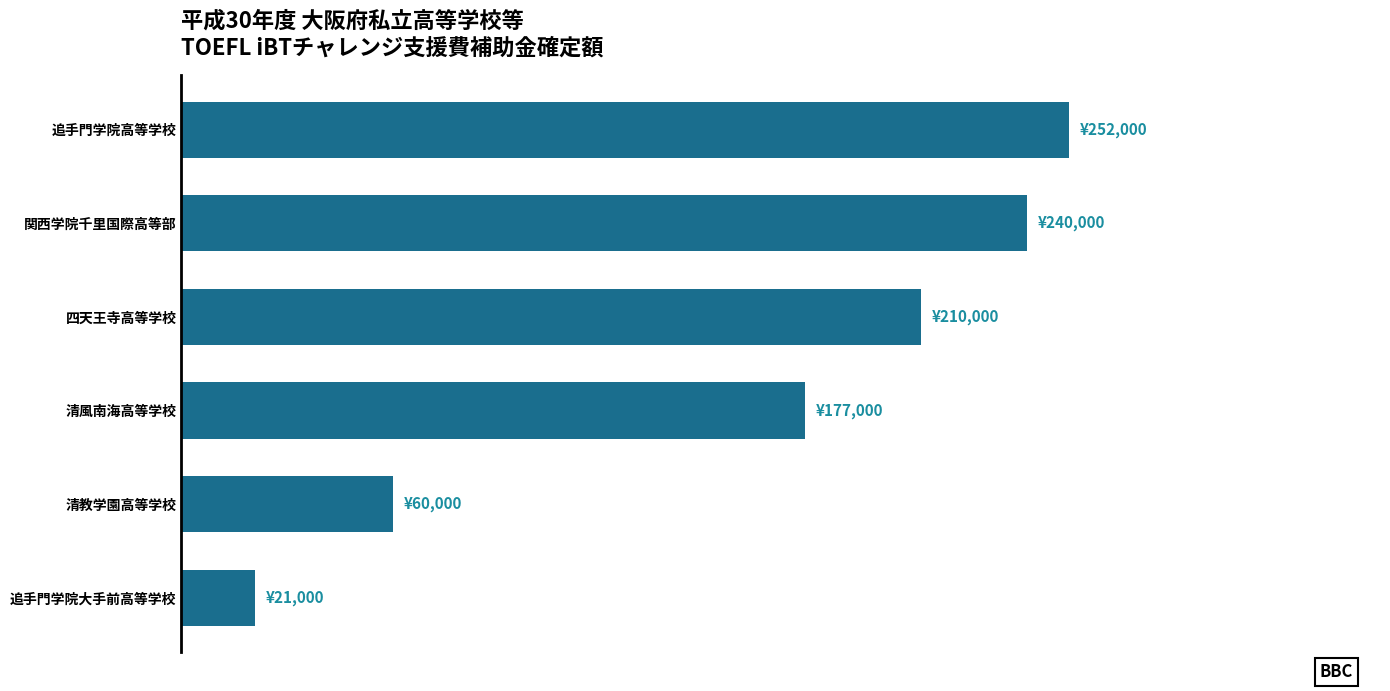

List the labels in order of value, smallest first.

追手門学院大手前高等学校, 清教学園高等学校, 清風南海高等学校, 四天王寺高等学校, 関西学院千里国際高等部, 追手門学院高等学校